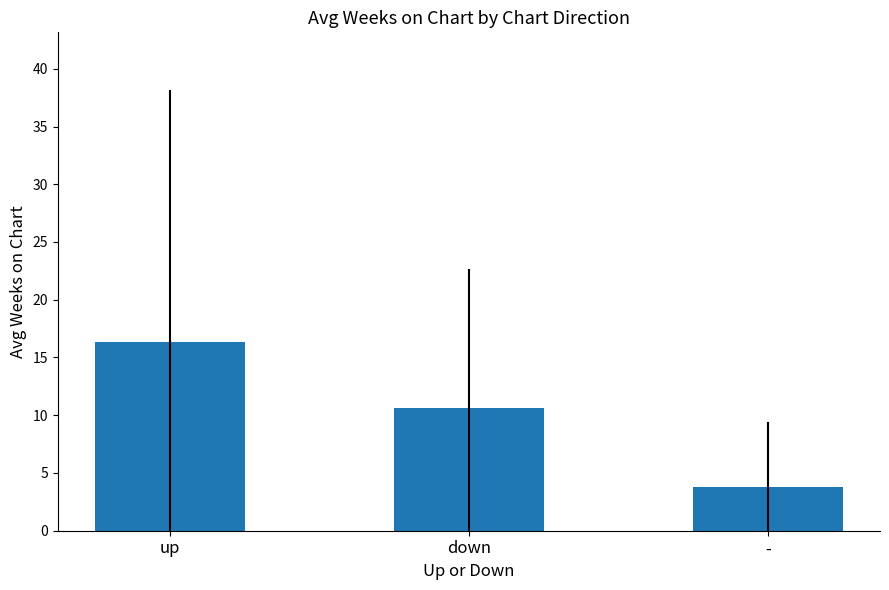

What is the sum of all values?

30.8